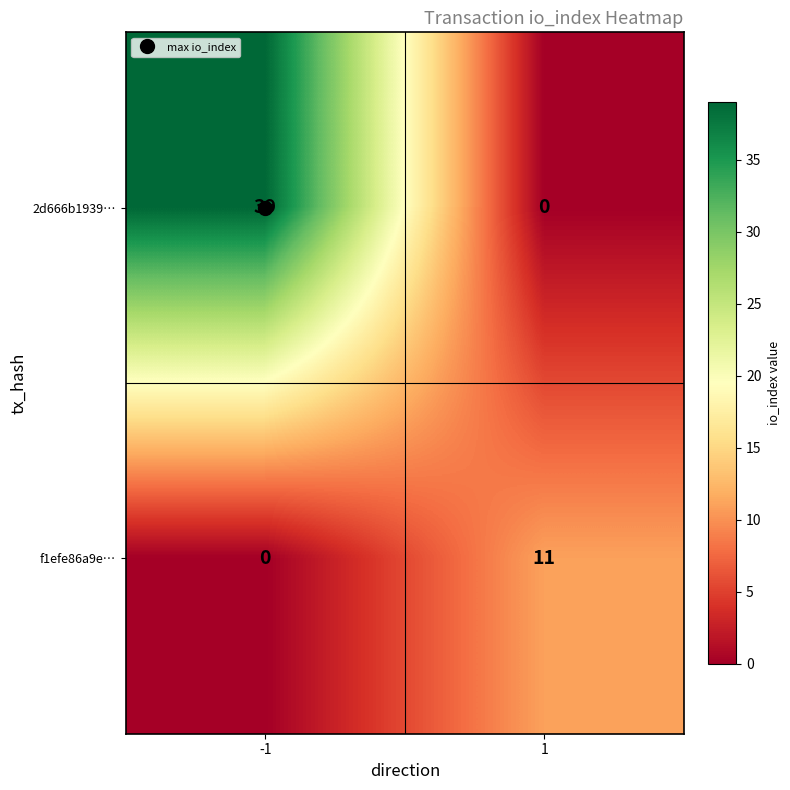

Count the number of data series in this chart.

2